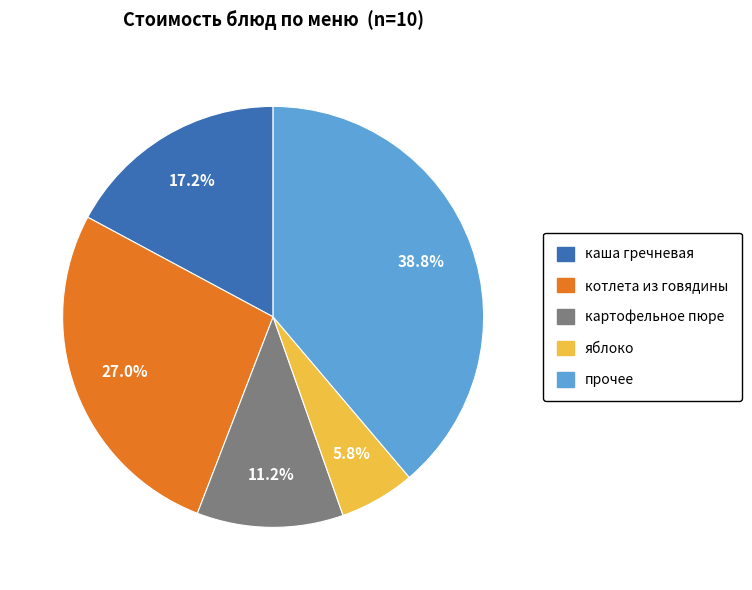

Does any single category account for the majority?

No